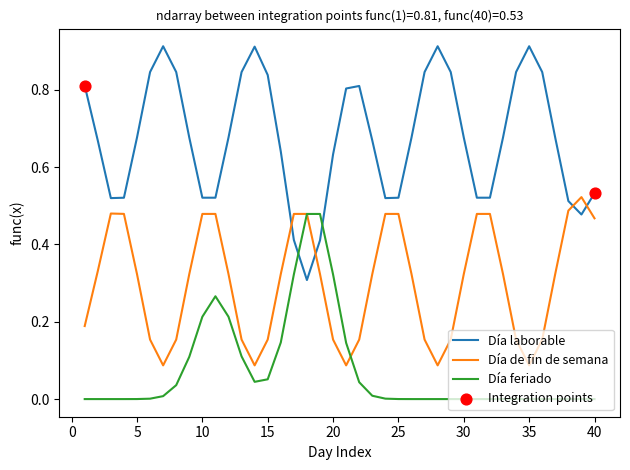

How many intersections are there between Día laborable and Día de fin de semana?

4